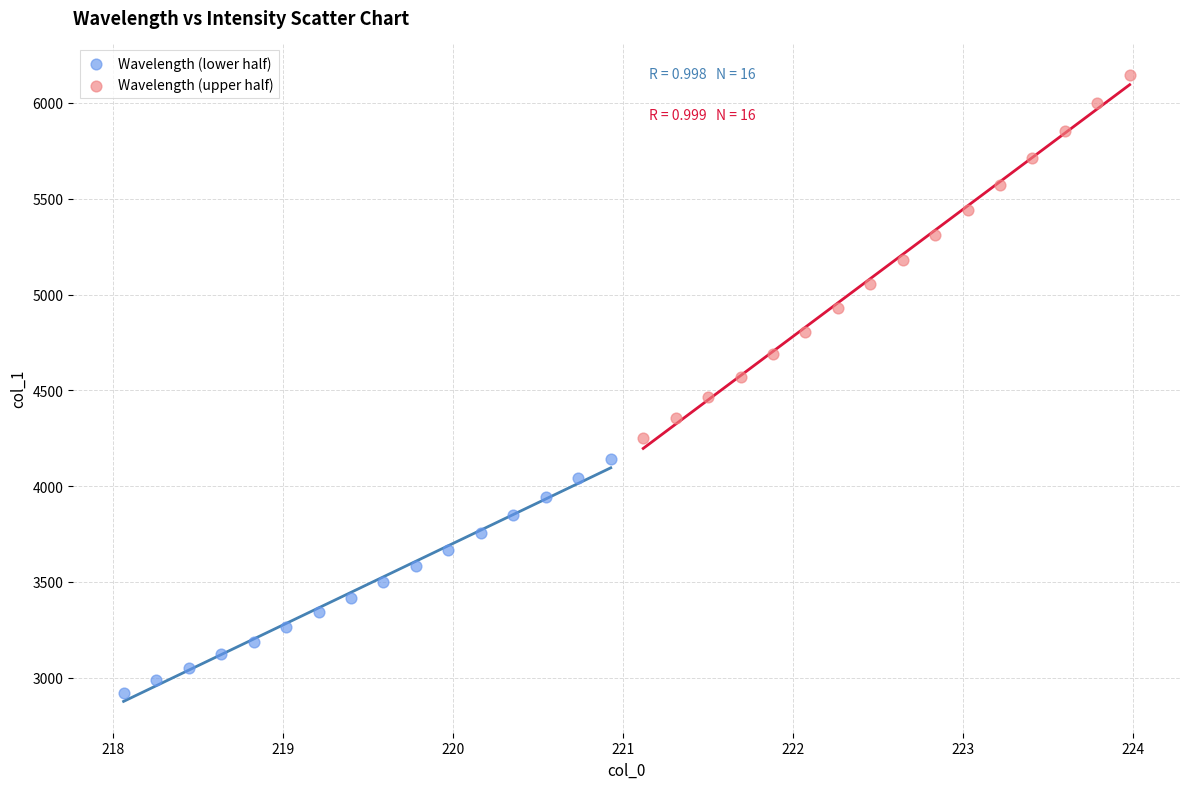

Which series has the largest Y range (max minus min)?

Wavelength (upper half)